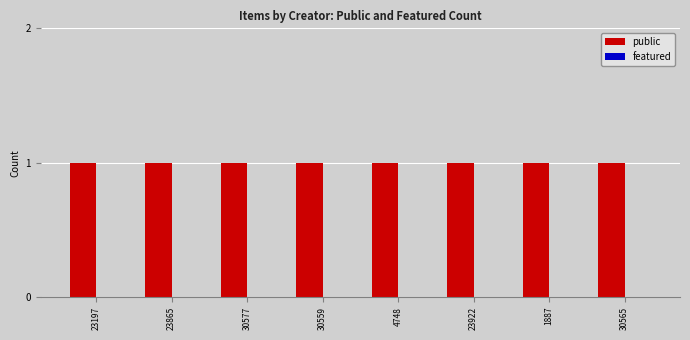

Between 30559 and 30565, which series saw the biggest shift?

public